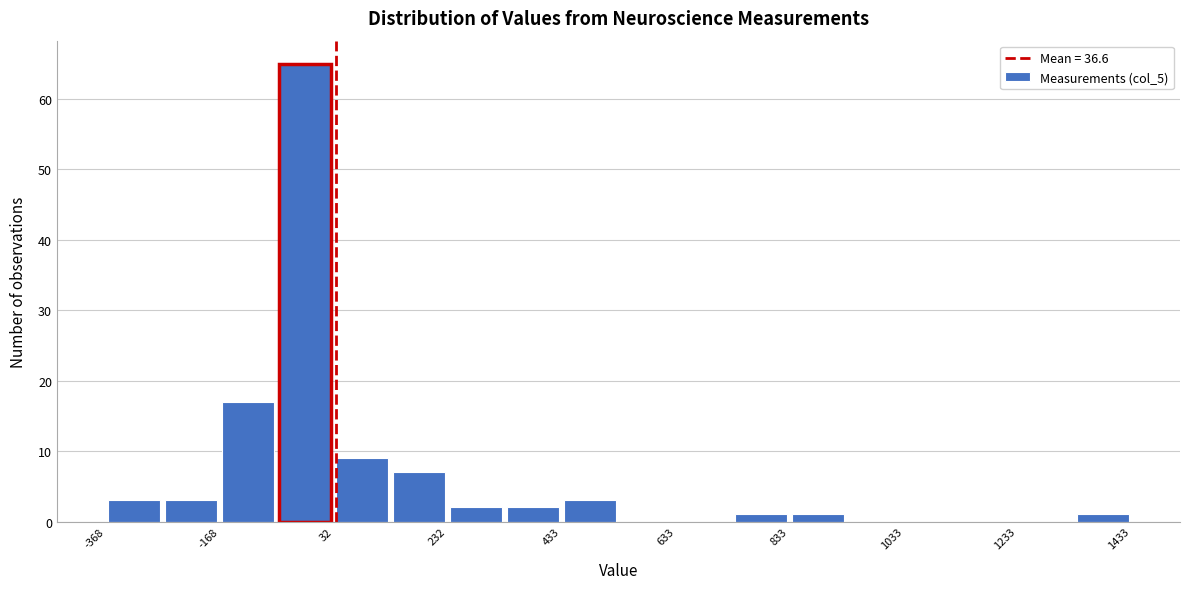

Read against the x-axis, roughly where is the centre of the tallest bar?

0